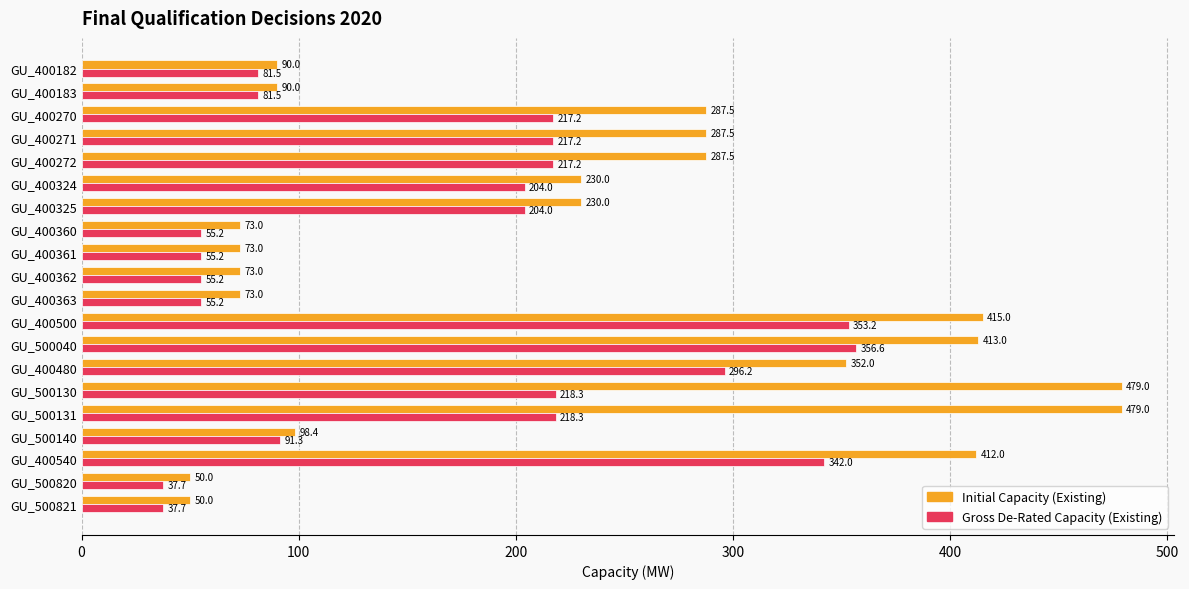

What is the minimum value for Gross De-Rated Capacity (Existing)?

37.7